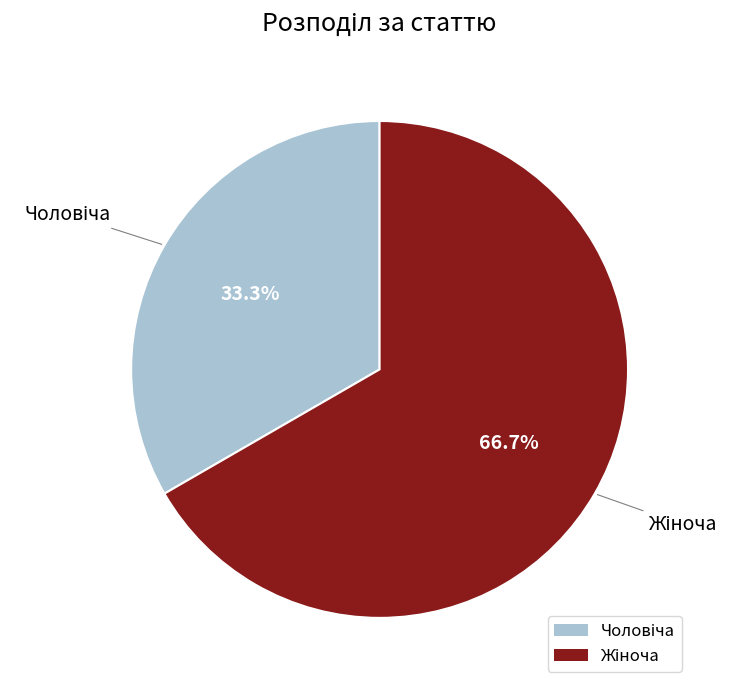

How many slices are in this pie chart?

2